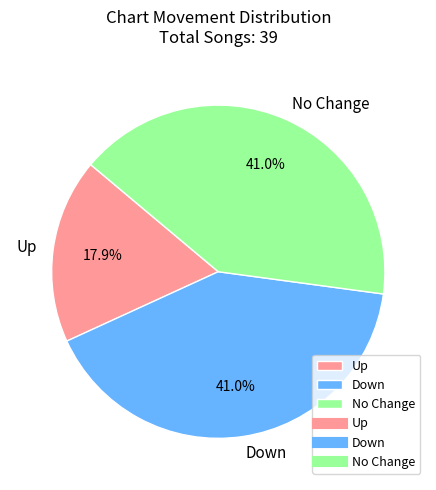

What is the total percentage of No Change and Up?

59.0%